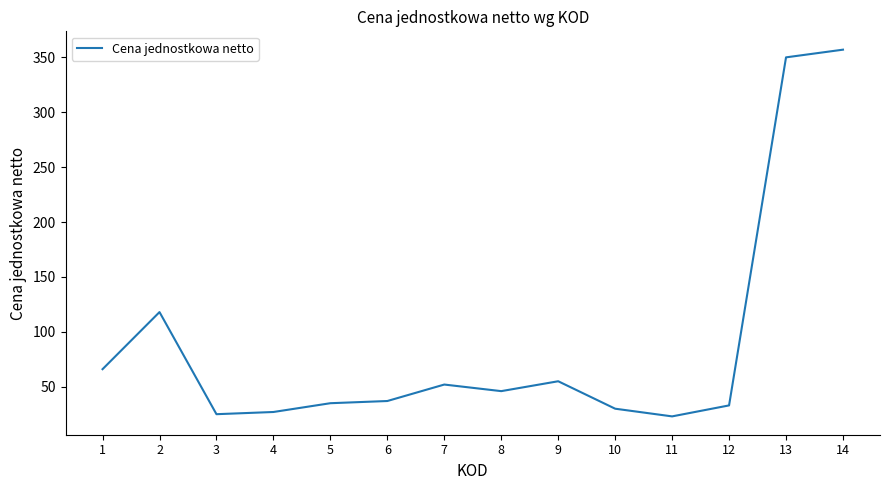

Count the number of categories in the chart.

14